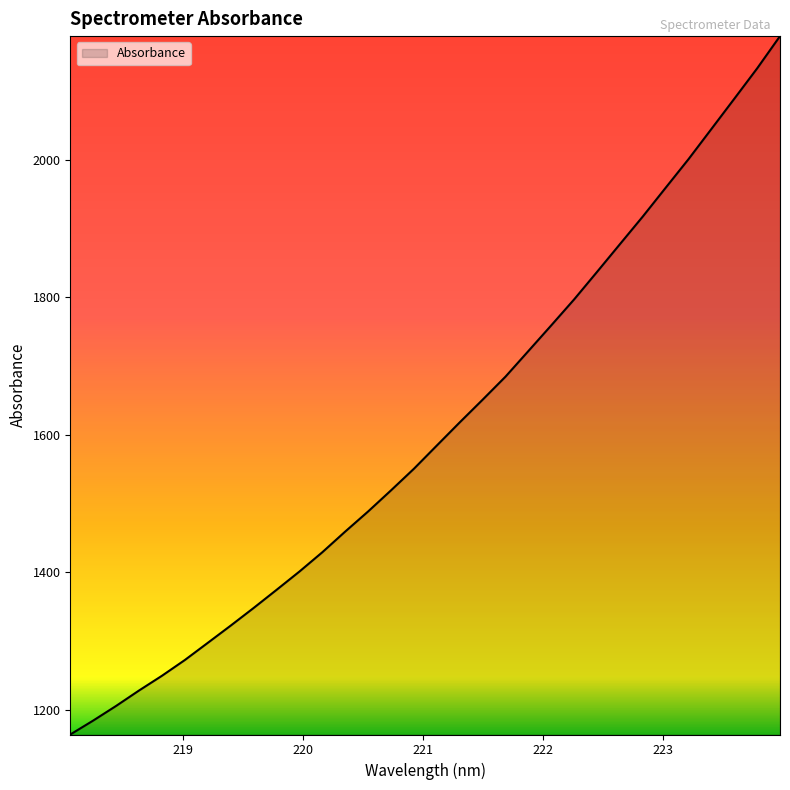

What is the minimum value shown in the chart?

1163.7